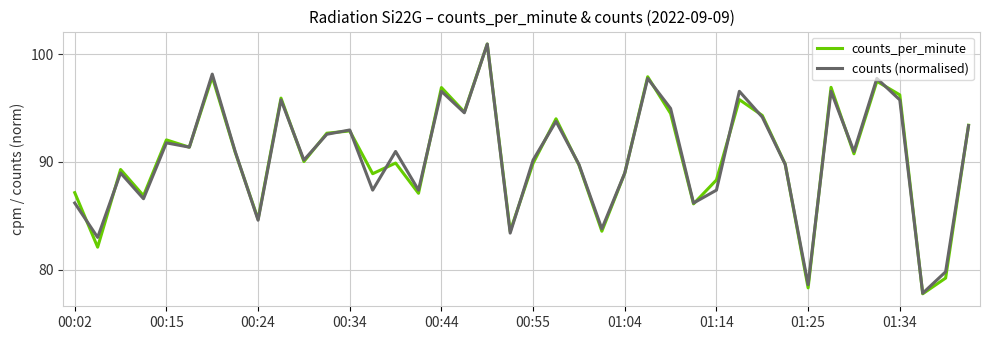

Which series has the widest spread of values?

counts_per_minute